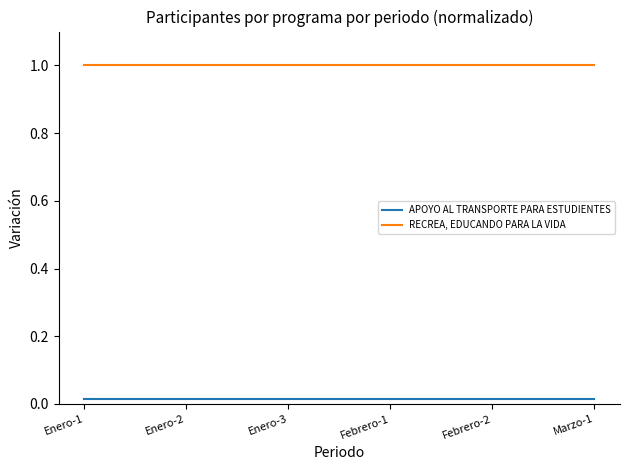

Is it true that RECREA, EDUCANDO PARA LA VIDA equals 0.4 at Febrero-2?

False